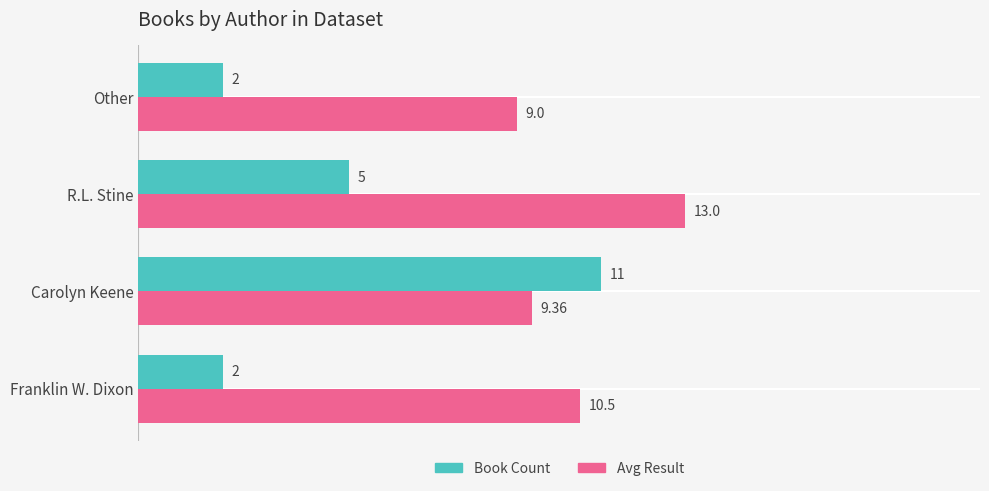

What is the sum of all Book Count values?

20.0